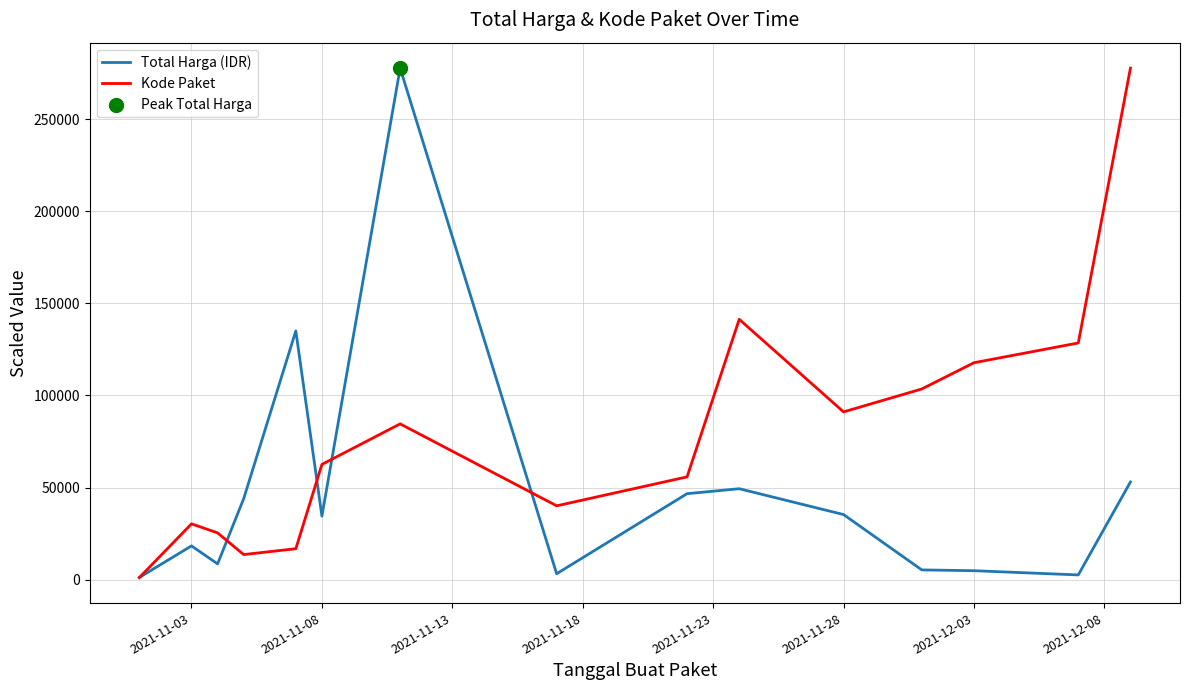

Which series has the largest total across all categories?

Kode Paket